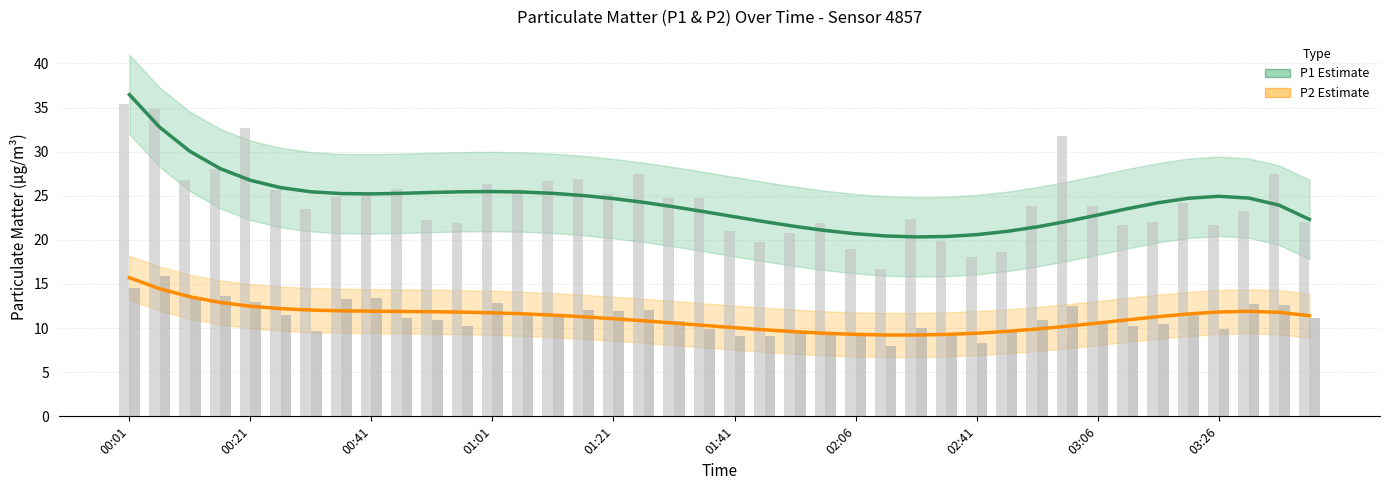

Which series has the widest spread of values?

P1 (Estimate)